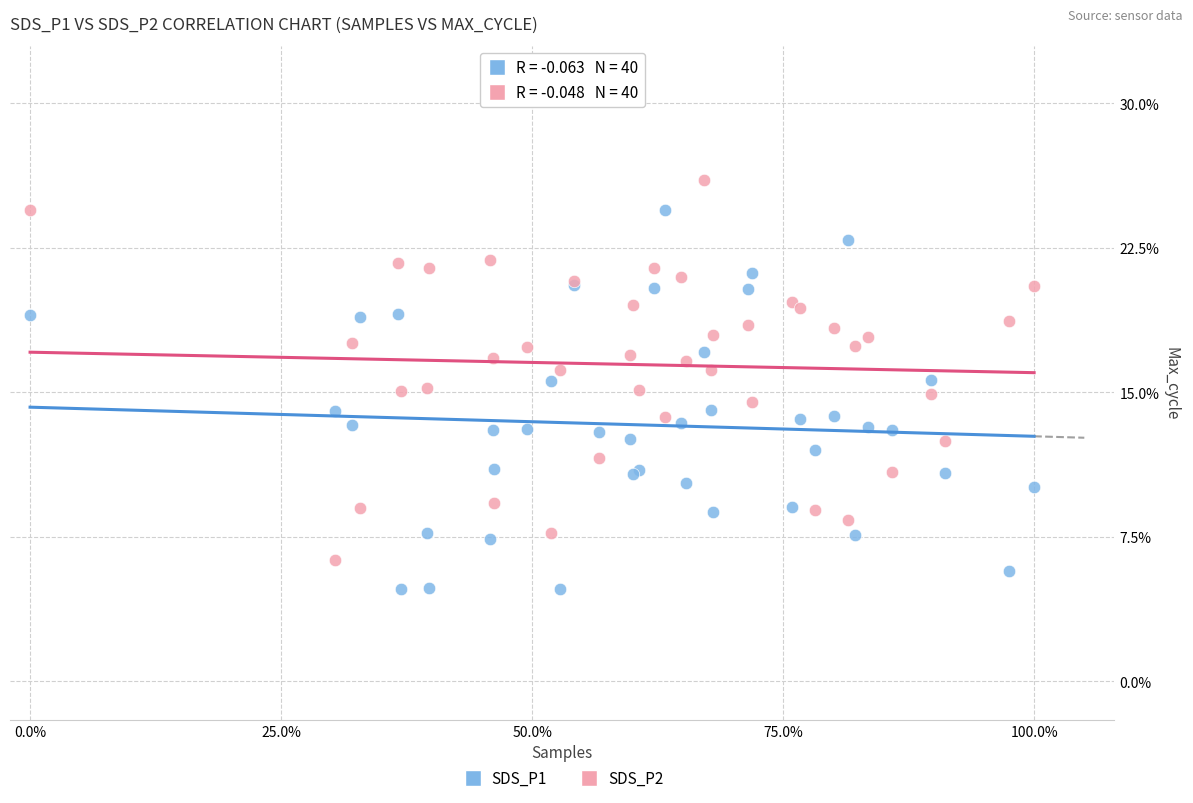

What is the X range (max minus min) for the scatter plot?

100.0